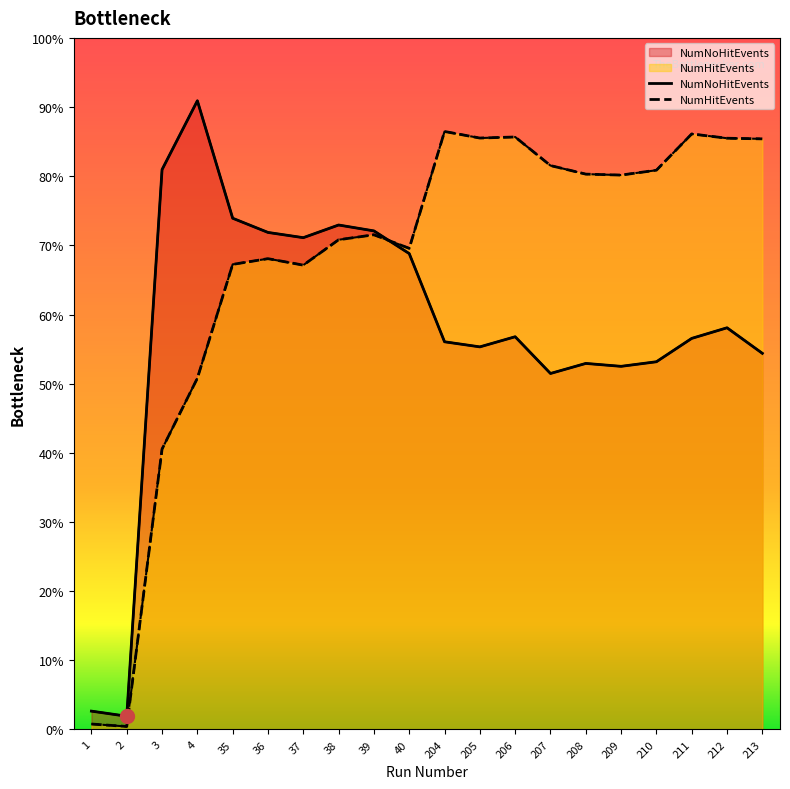

In NumHitEvents, how many points are higher than both neighbors (excluding endpoints)?

5